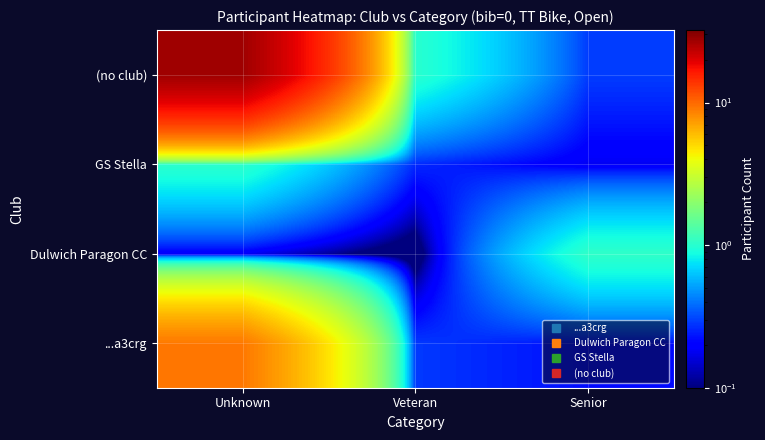

Reading left to right, what are all the values shown in this chart?

...a3crg: Unknown=9.1	Veteran=0.3	Senior=0.2
Dulwich Paragon CC: Unknown=0.2	Veteran=0.0	Senior=1.0
GS Stella: Unknown=1.0	Veteran=0.3	Senior=0.2
(no club): Unknown=27.2	Veteran=1.0	Senior=0.3